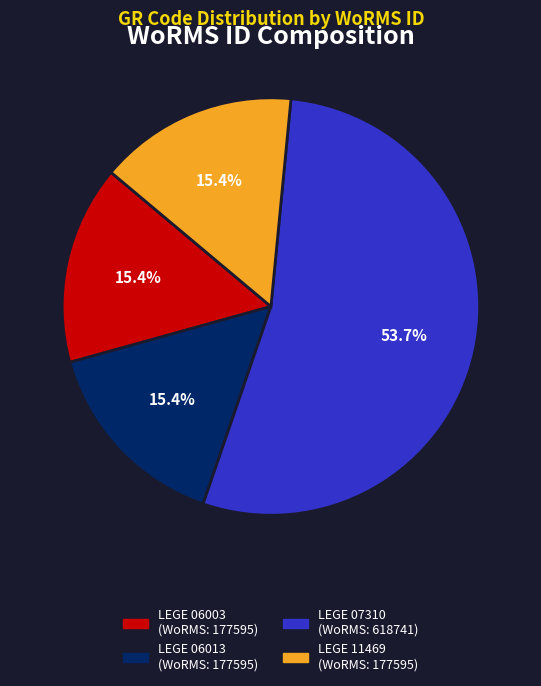

To the nearest percent, what is the combined percentage of LEGE 07310 and LEGE 11469?

69%